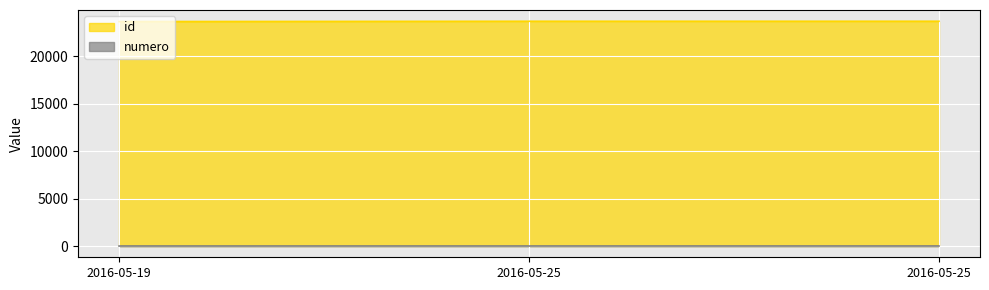

What is the difference between the maximum and second lowest values in the id series?

1